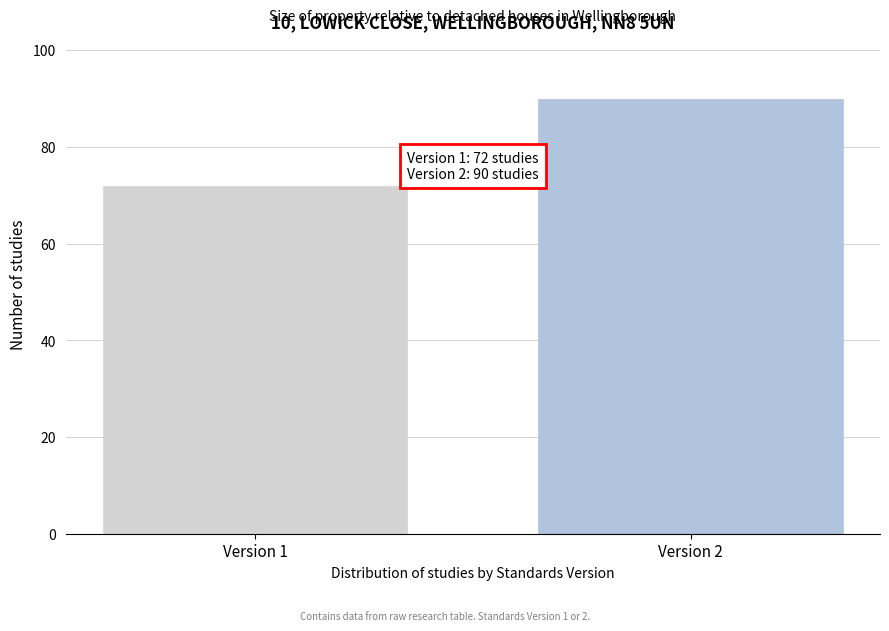

Reading left to right, extract all data points from this chart.

72	90